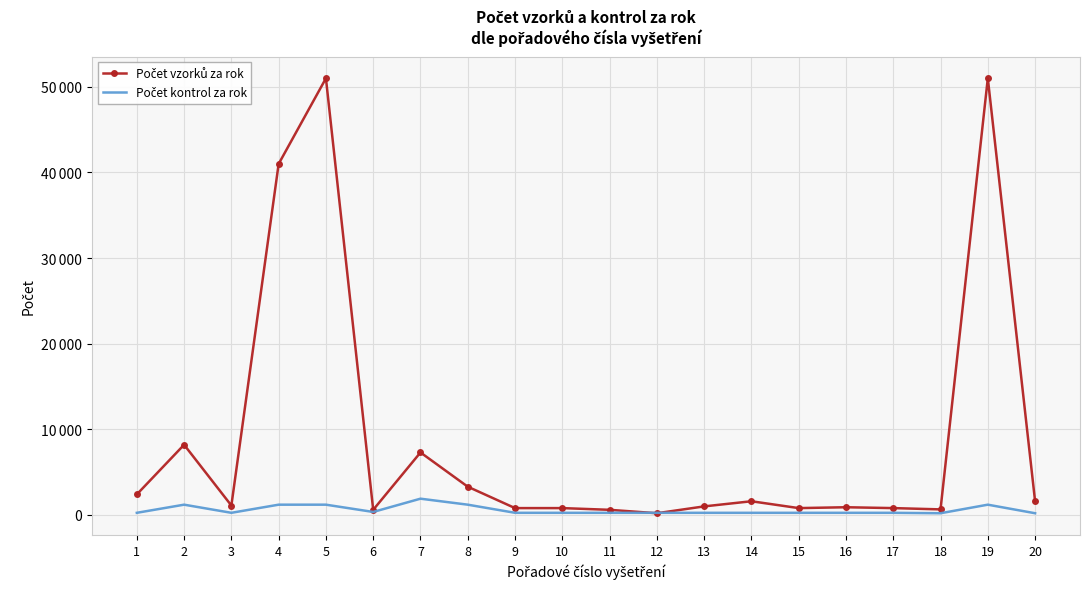

What is the minimum value shown in the chart?

200